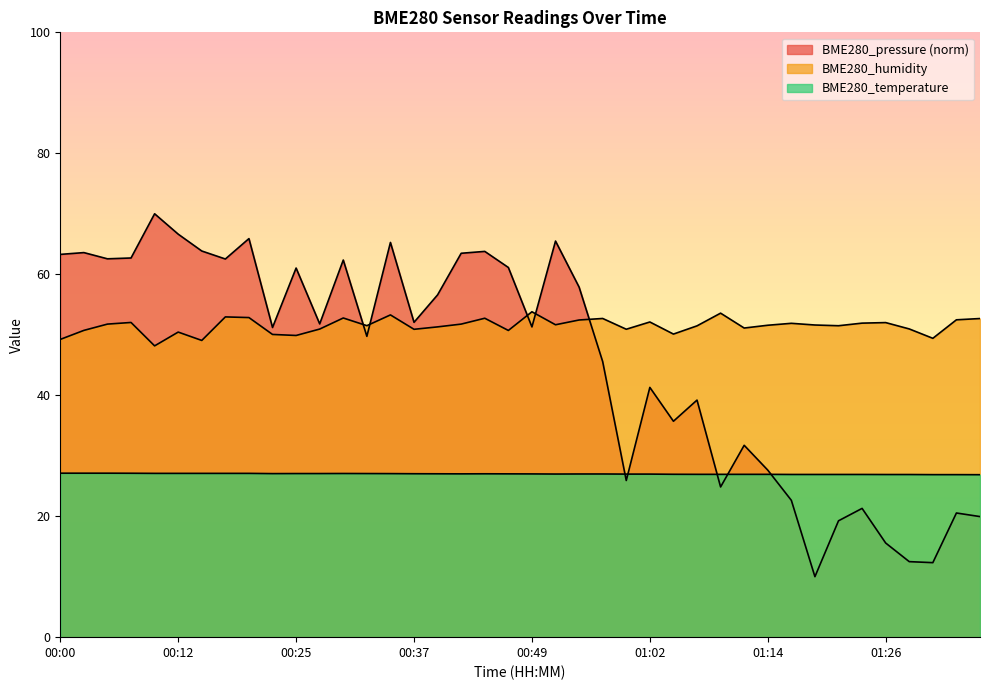

Count the number of data series in this chart.

3